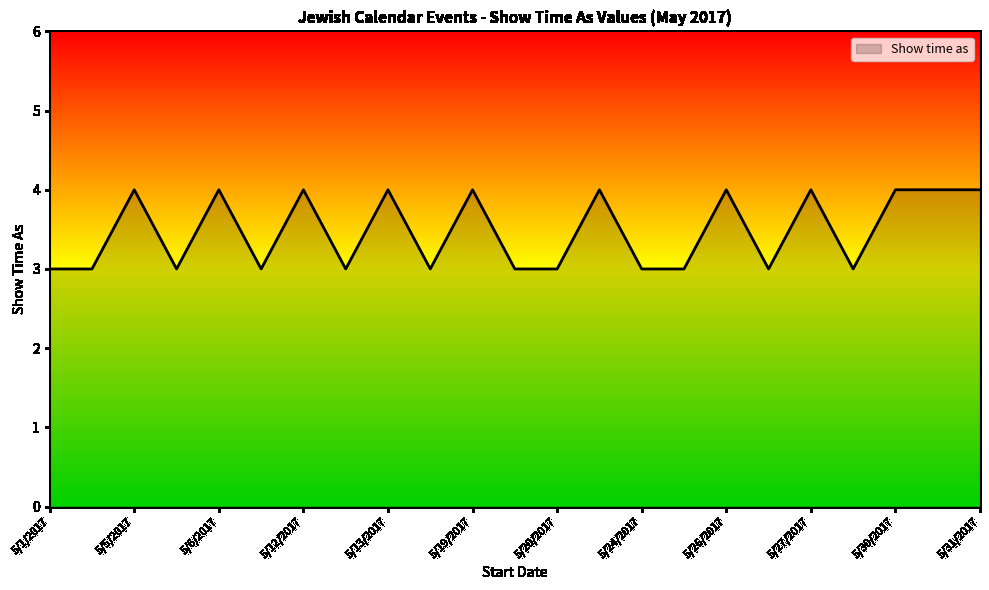

What is the greatest value displayed?

4